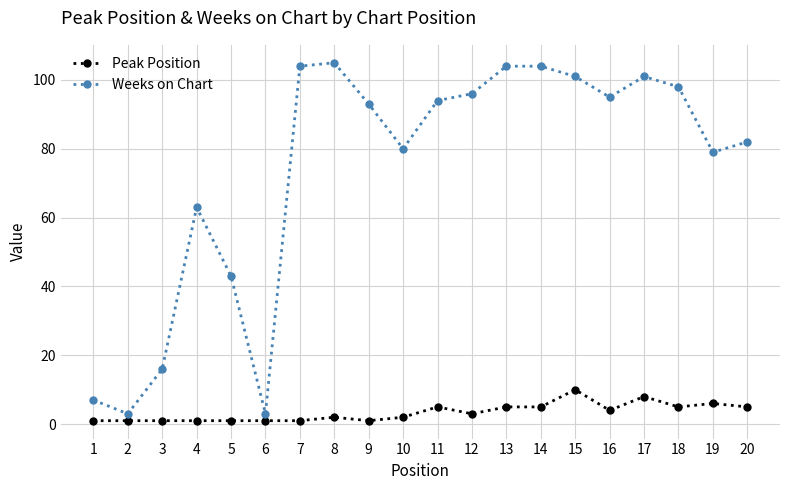

Count the Peak Position values in the range 1 to 5.

17